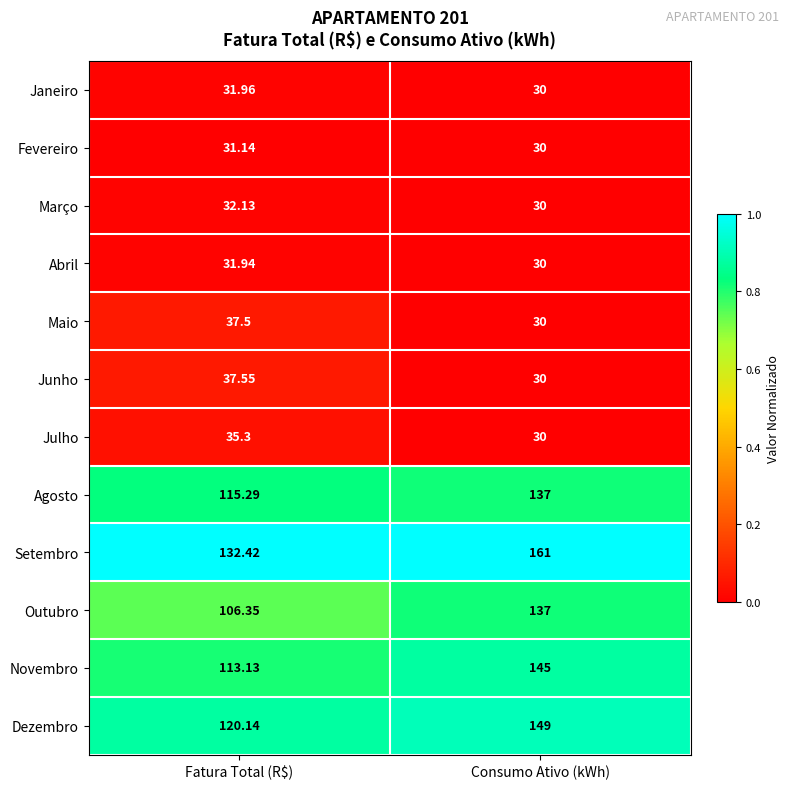

What is the total value across all series at Fatura Total (R$)?

824.9